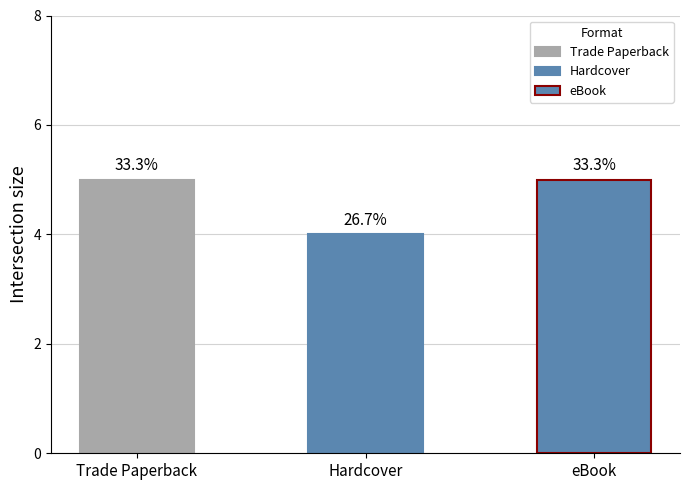

True or false: the data shows 4 at Hardcover.

True